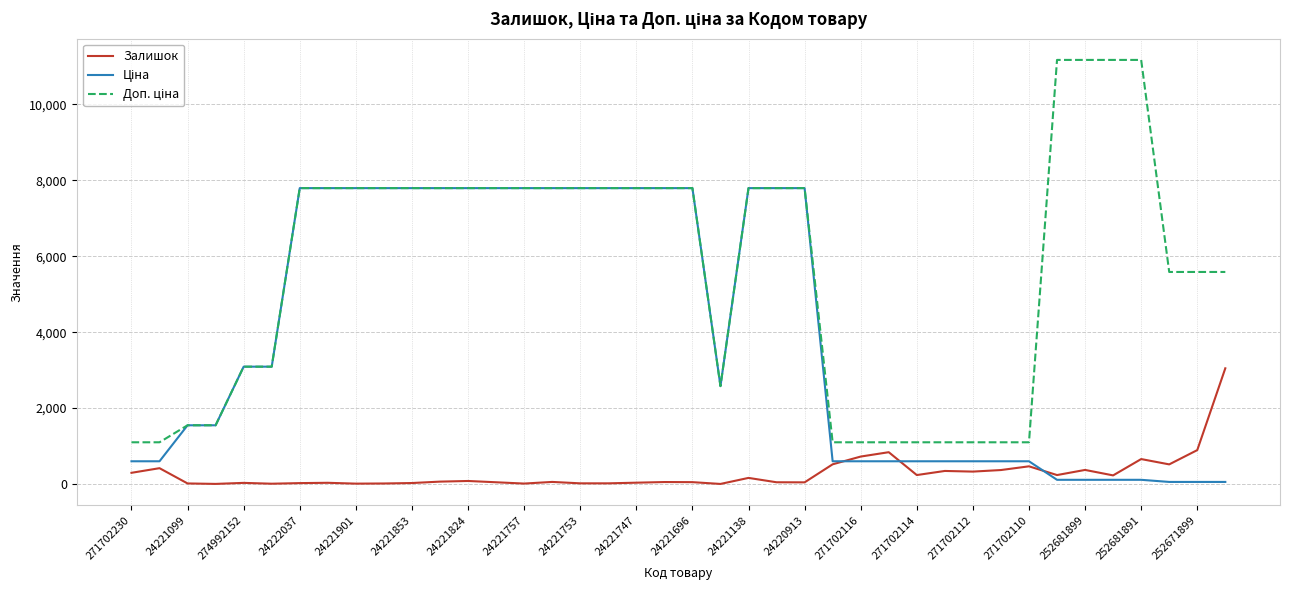

What is the difference between the highest and lowest values at 271702110?

633.0